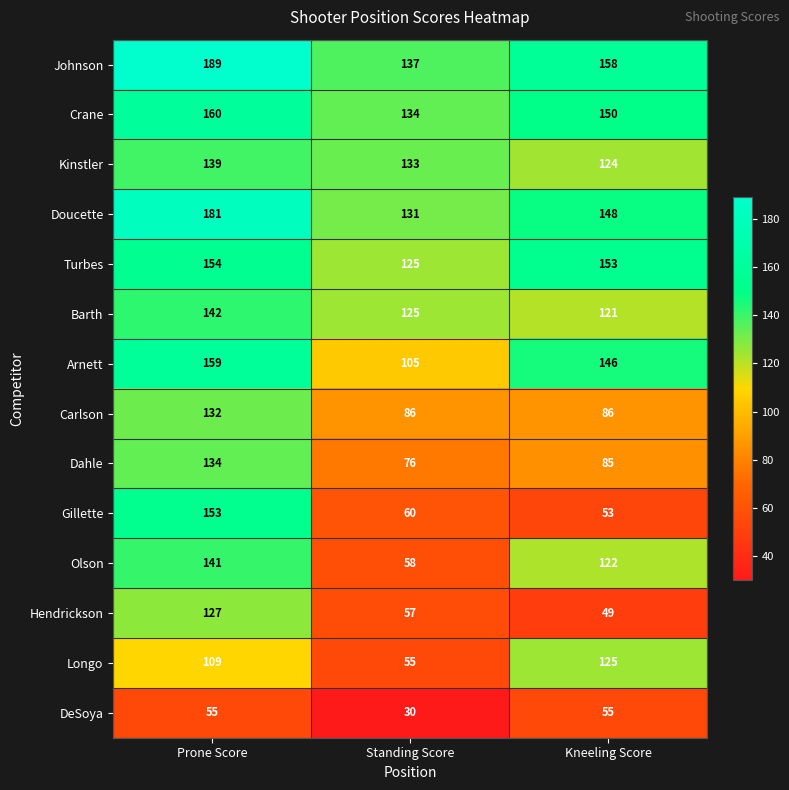

What is the difference between the Crane values at Kneeling Score and Prone Score?

10